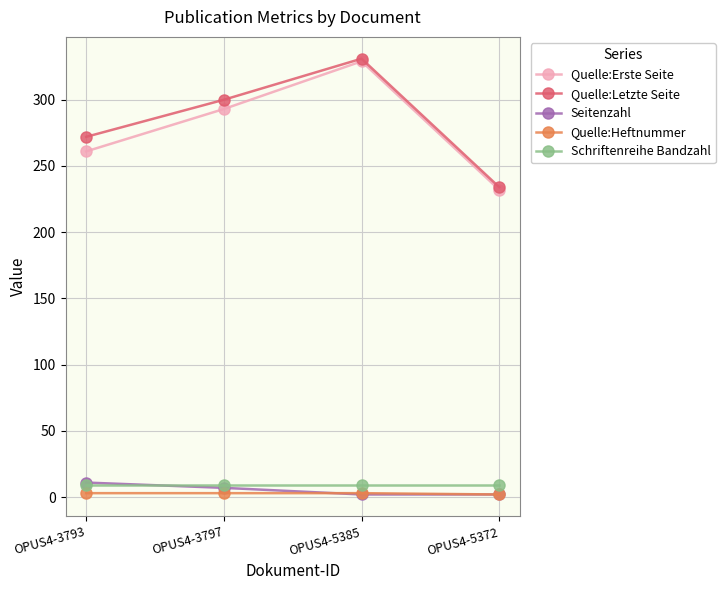

Where is the first local maximum for Quelle:Erste Seite?

OPUS4-5385